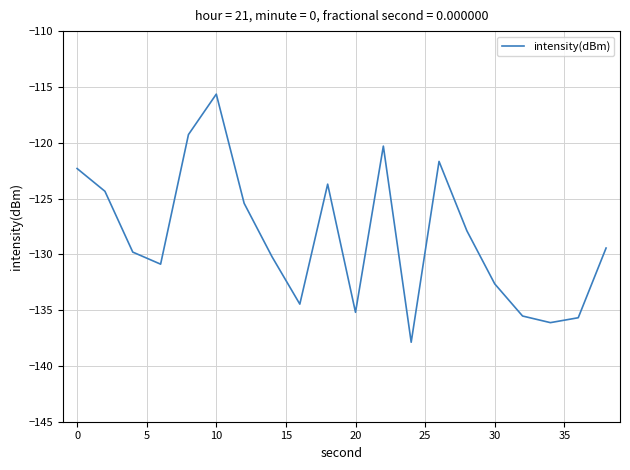

How many lines are shown in the chart?

1